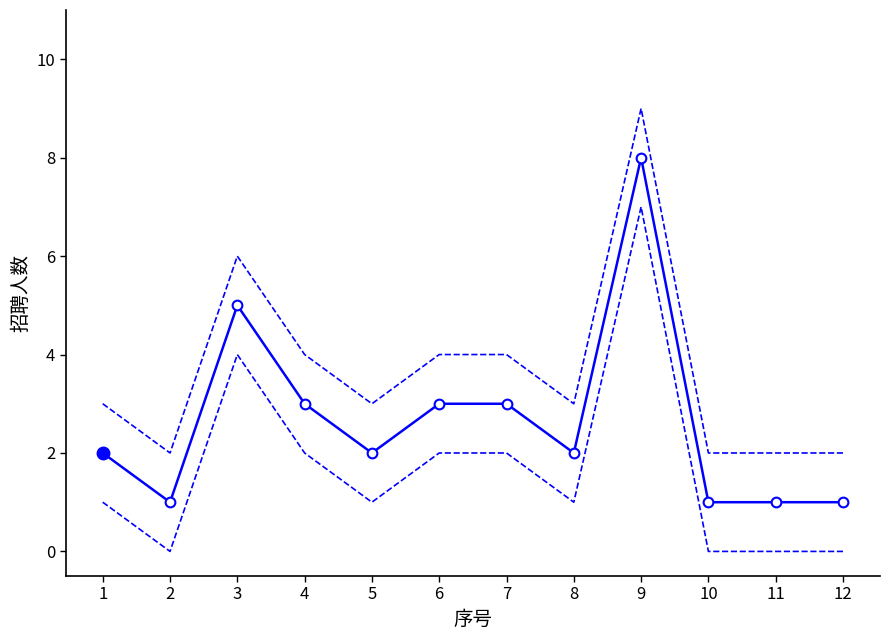

Reading left to right, transcribe all the data shown in this chart.

upper: 3	2	6	4	3	4	4	3	9	2	2	2
lower: 1	0	4	2	1	2	2	1	7	0	0	0
招聘人数: 2	1	5	3	2	3	3	2	8	1	1	1